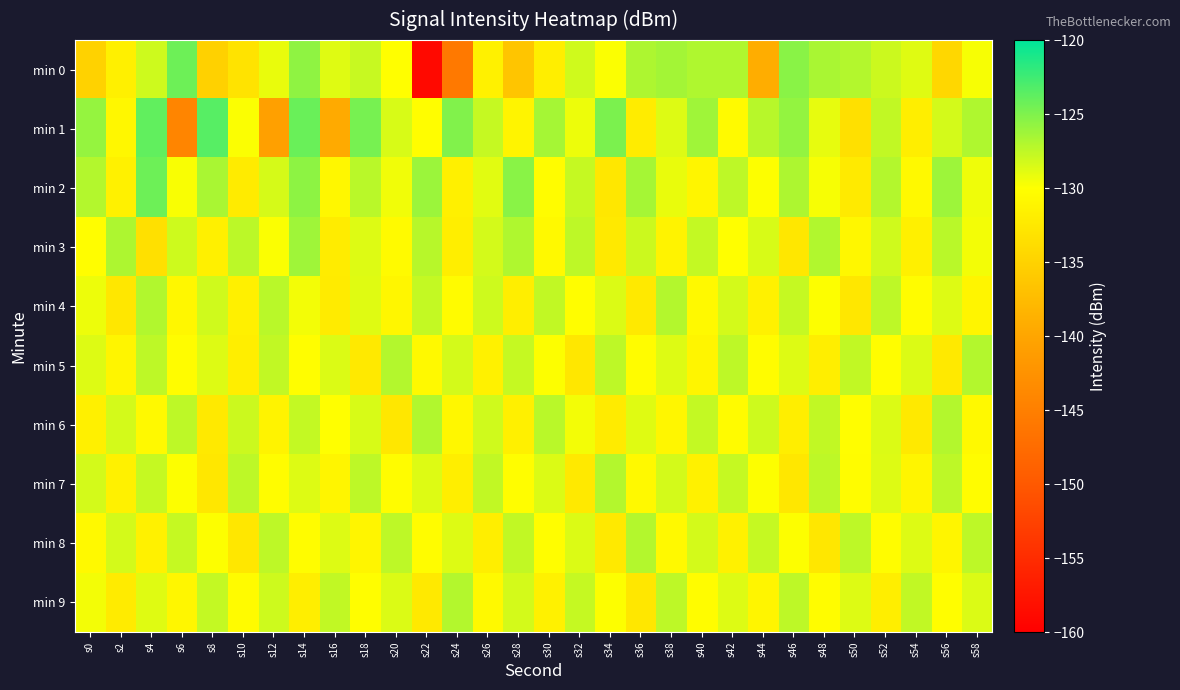

Rank the series by their maximum value, from highest to lowest.

min 1, min 2, min 0, min 3, min 4, min 6, min 5, min 7, min 8, min 9